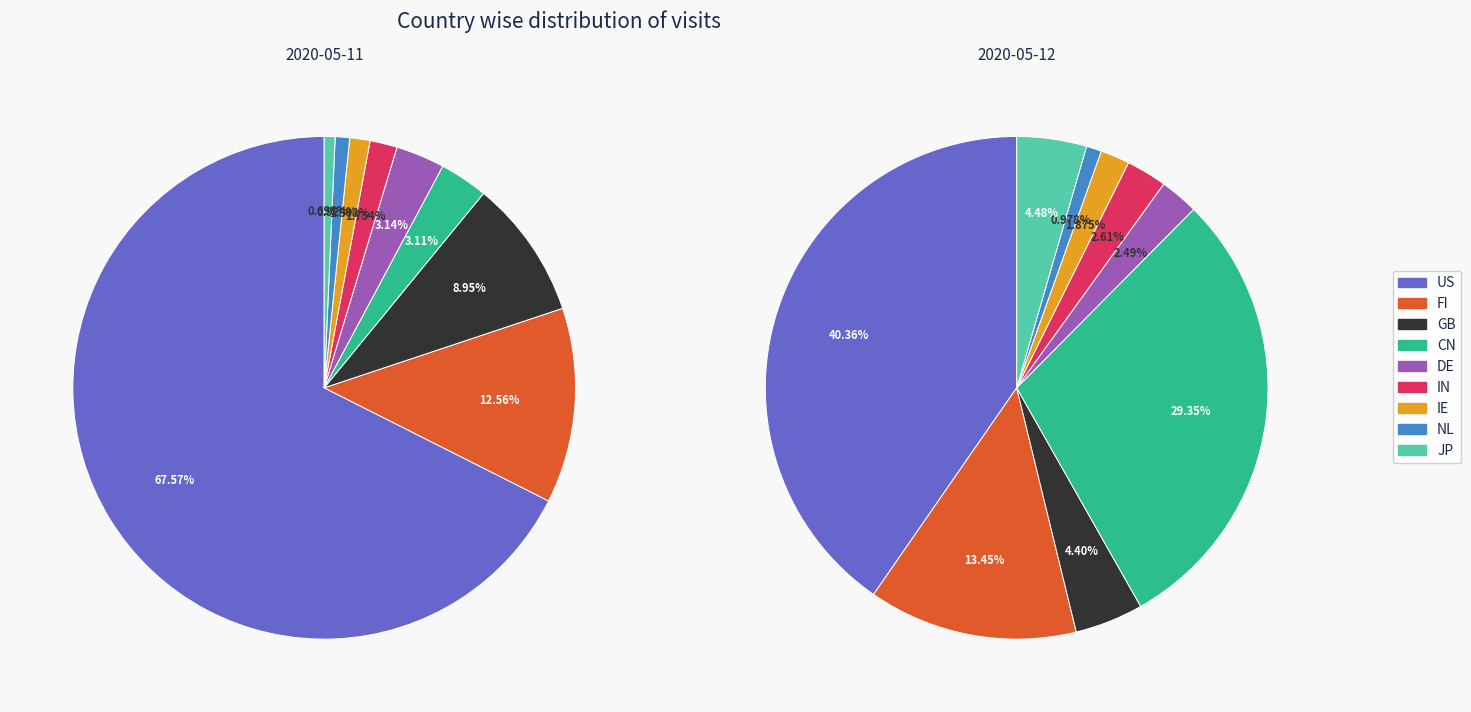

Rank the series by their maximum value, from lowest to highest.

2020-05-12, 2020-05-11